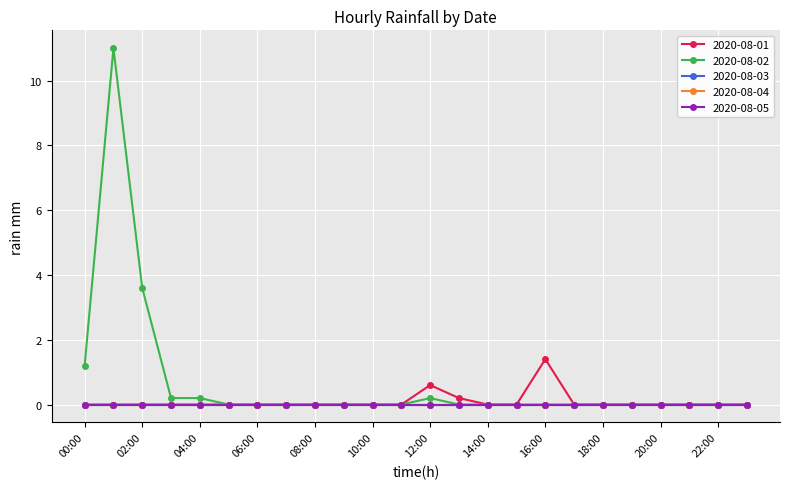

Is this an area chart (filled region under the line)?

No